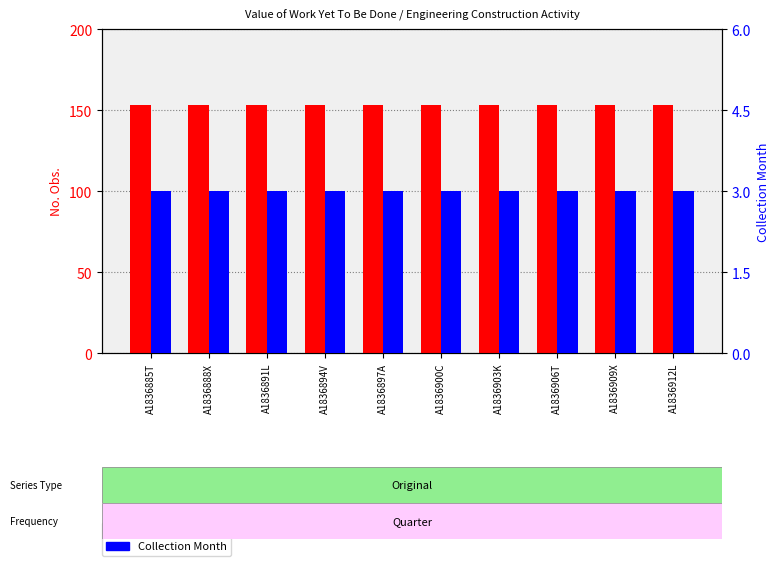

True or false: No. Obs. has a value of 263 at A1836909X.

False